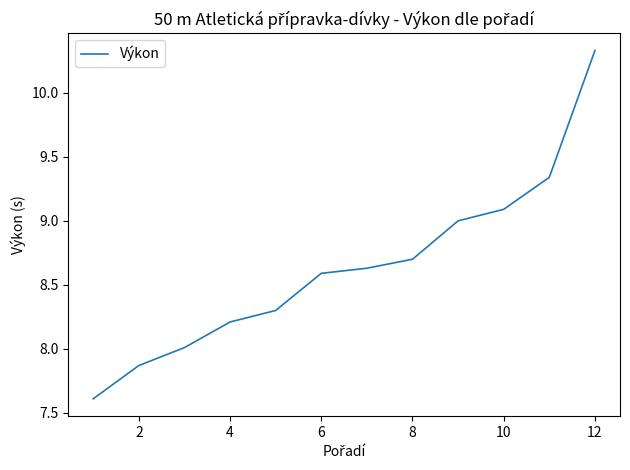

What is the difference between the maximum and minimum values?

2.7